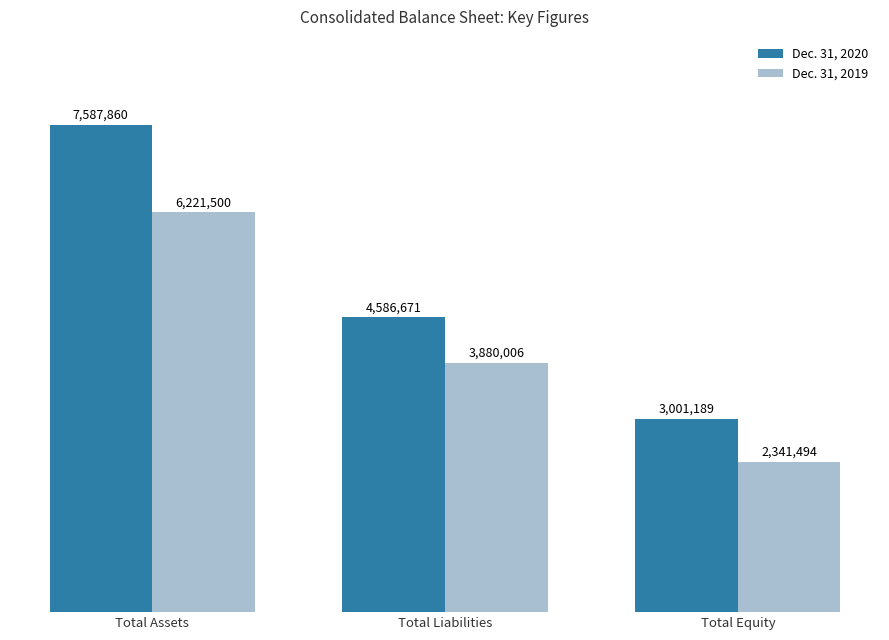

Does the chart contain stacked bars?

No